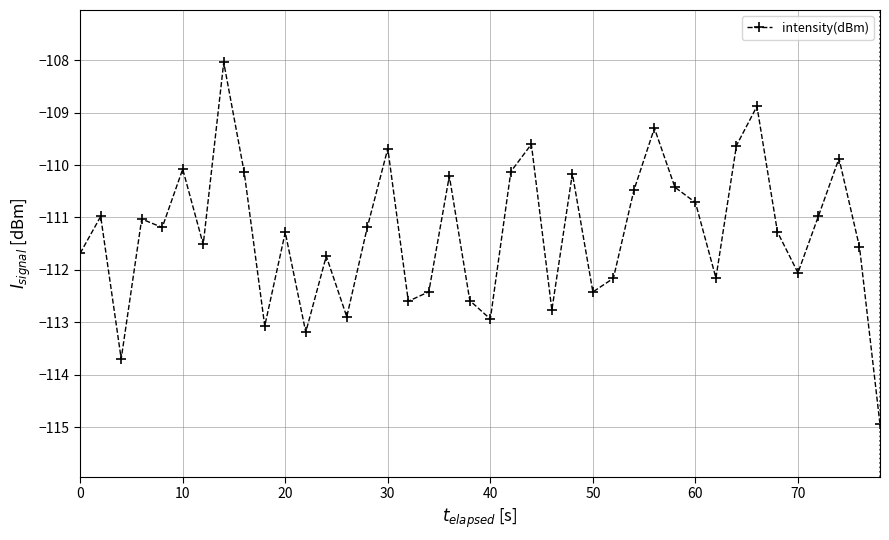

True or false: the data has more than 1 interior local peaks.

True